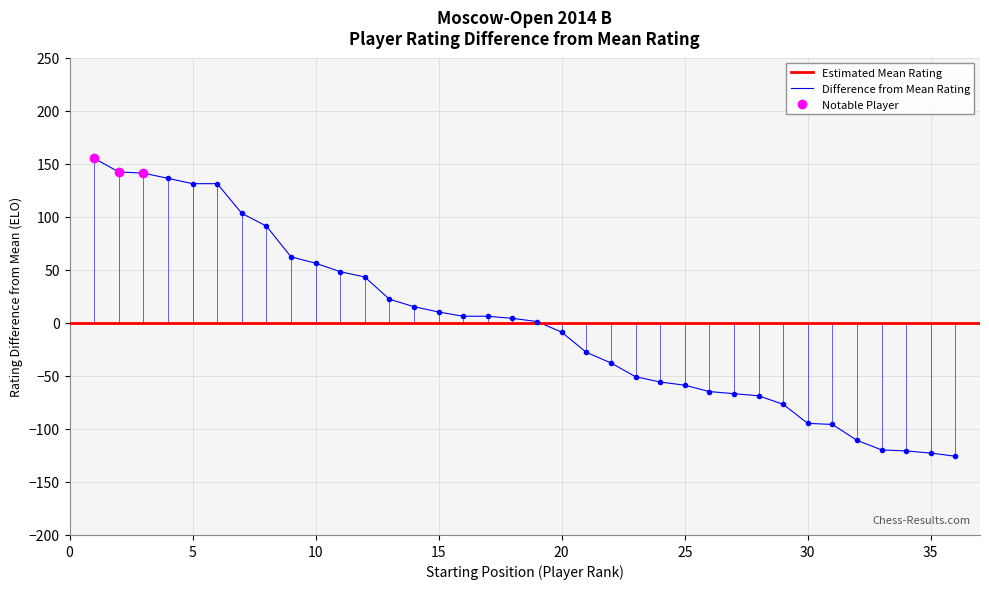

What is the change in value from 11 to 22?

-86.0